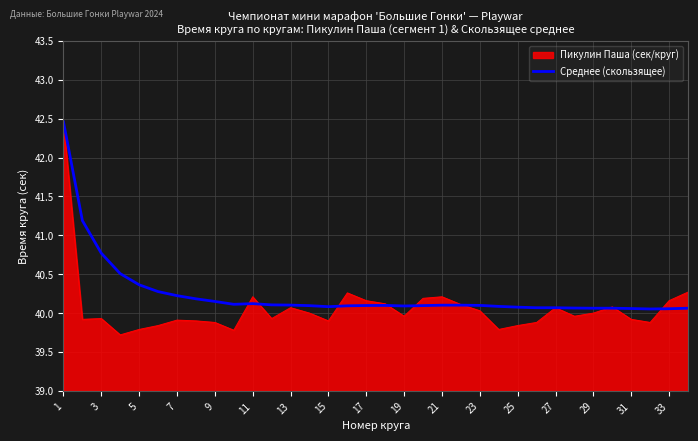

What is the greatest value displayed?

42.5